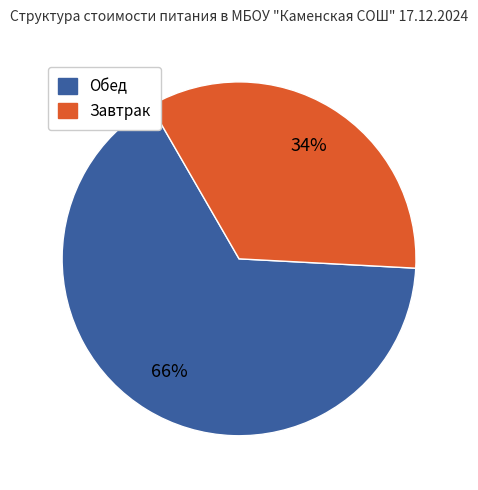

Is there a majority slice in this chart?

Yes